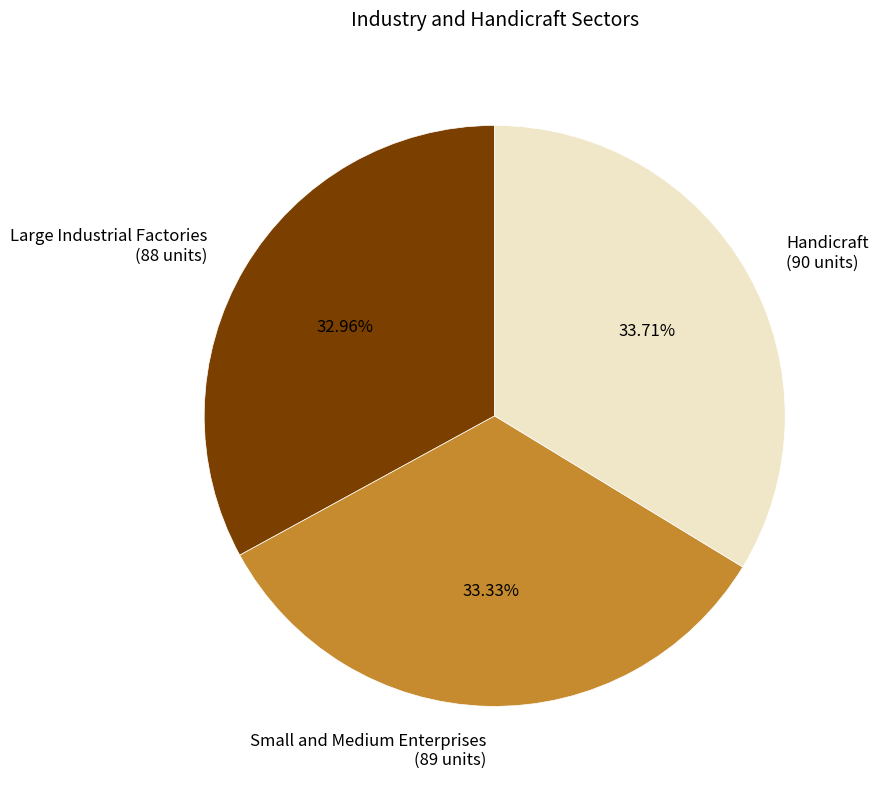

How many slices are in this pie chart?

3